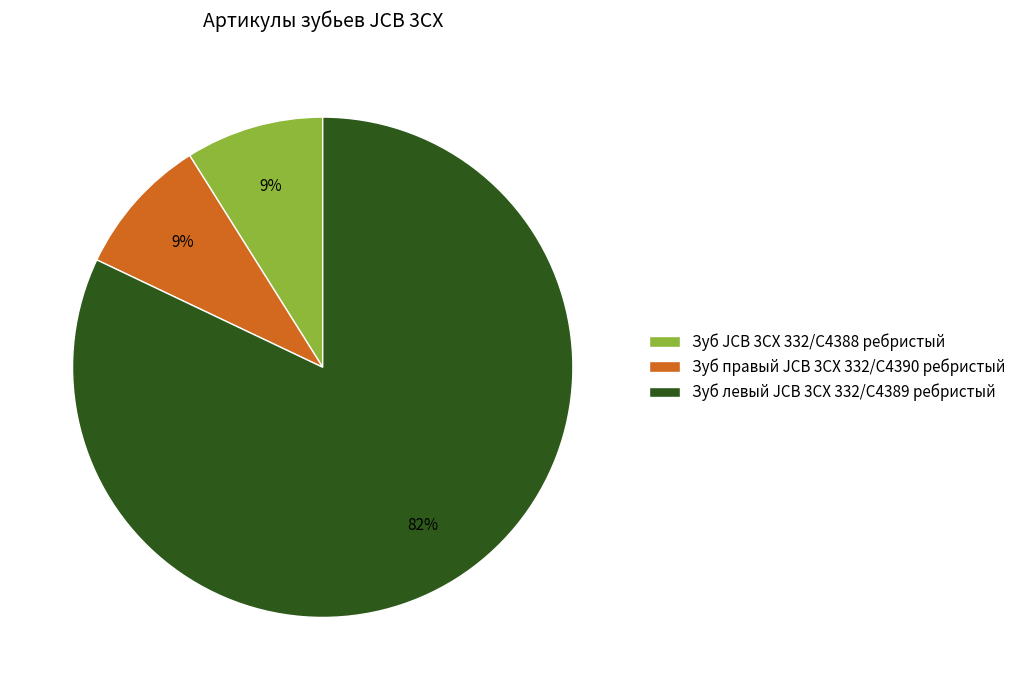

To the nearest percent, what is the average slice percentage?

33%